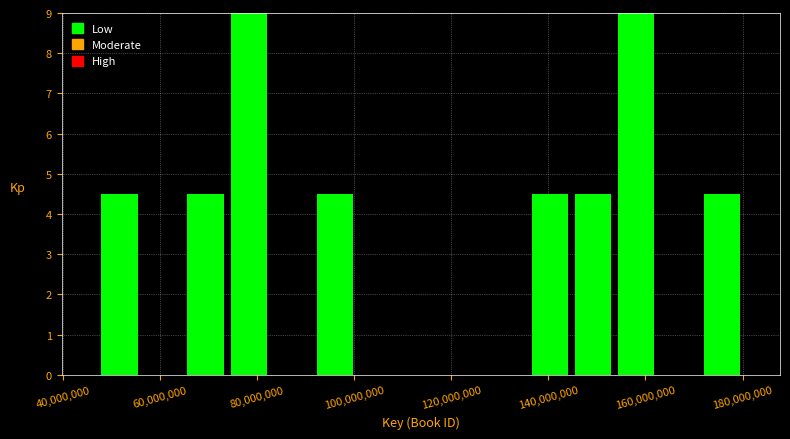

Reading left to right, transcribe this chart: for each bar, give the range it covers on the x-axis and its height. Neither the bar edges nor the heights are printed on the chart, so give them approximately, as read against the axes.

48000000 to 56000000: 4.5
56000000 to 64000000: 0
64000000 to 74000000: 4.5
74000000 to 82000000: 9.0
82000000 to 92000000: 0
92000000 to 100000000: 4.5
100000000 to 110000000: 0
110000000 to 118000000: 0
118000000 to 128000000: 0
128000000 to 136000000: 0
136000000 to 144000000: 4.5
144000000 to 154000000: 4.5
154000000 to 162000000: 9.0
162000000 to 172000000: 0
172000000 to 180000000: 4.5